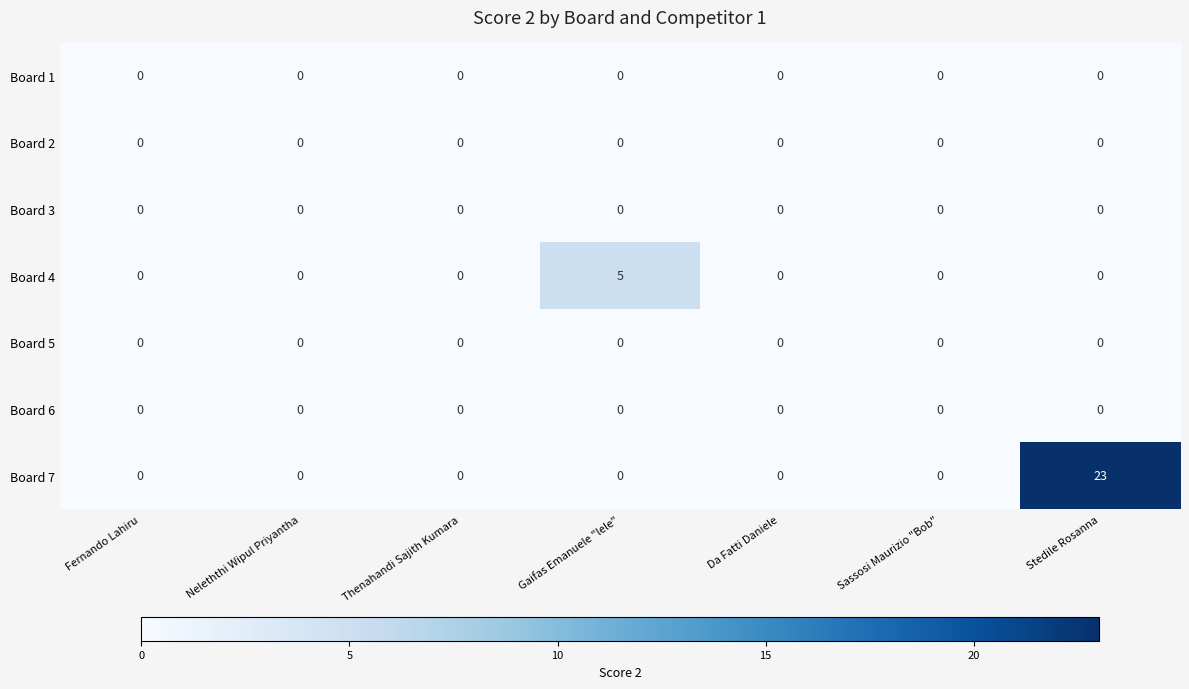

Which series has the widest spread of values?

Board 7